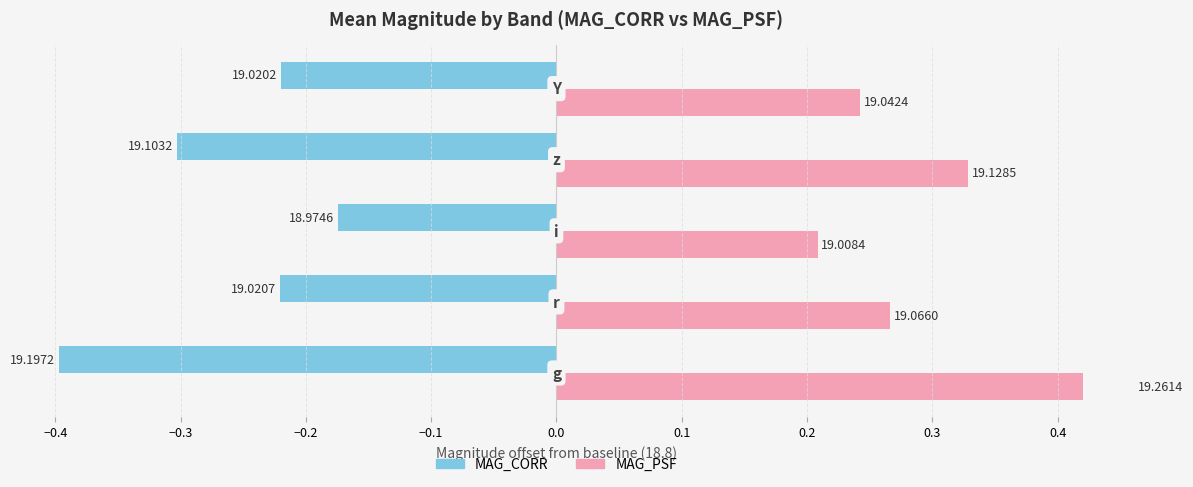

Reading left to right, list all the values displayed in this chart.

MAG_CORR: -0.4	-0.2	-0.2	-0.3	-0.2
MAG_PSF: 0.5	0.3	0.2	0.3	0.2